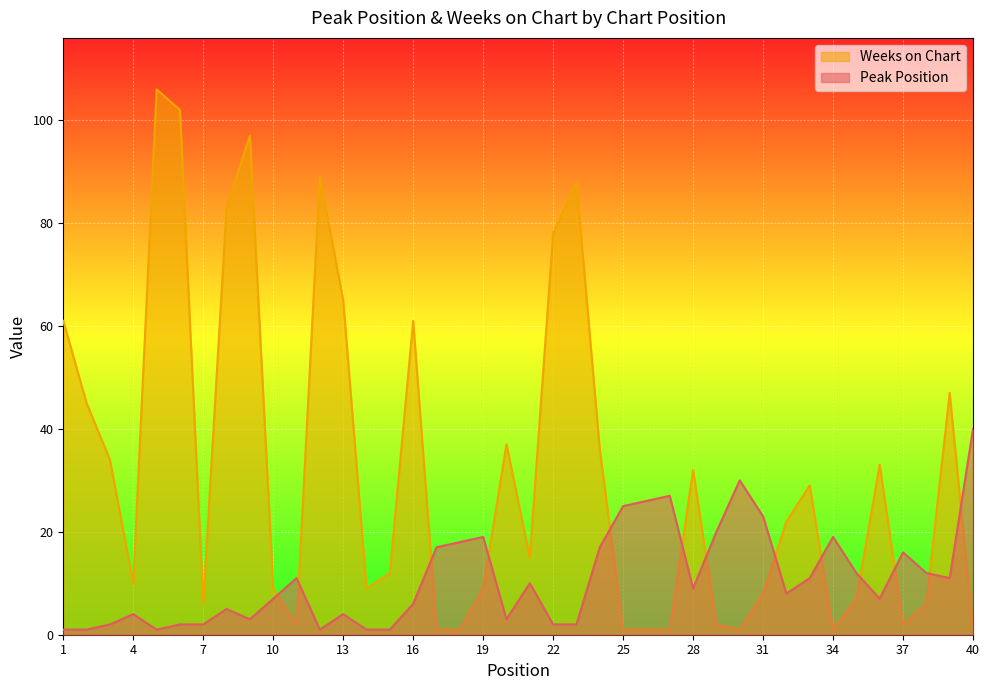

Rank the series by their maximum value, from highest to lowest.

Weeks on Chart, Peak Position